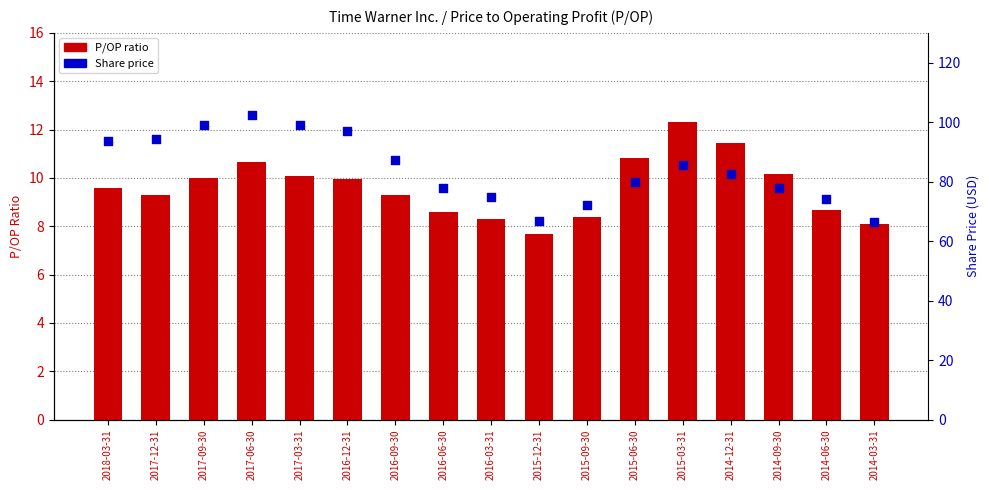

Which series has the largest total across all categories?

Share price